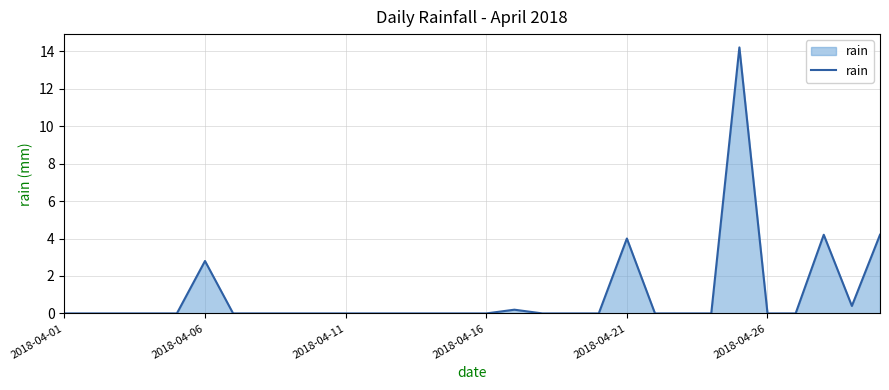

True or false: there are more than 1 points higher than both neighbors.

True